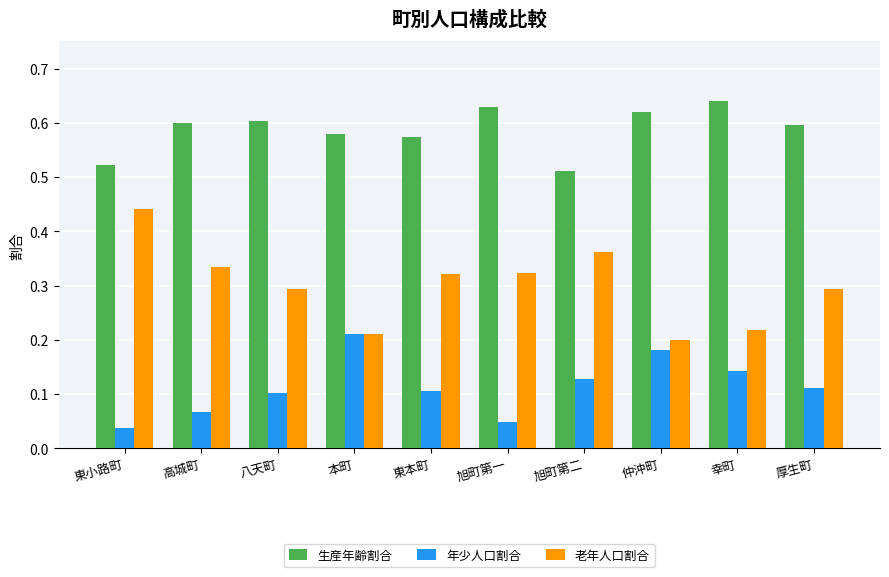

What is the sum of the 生産年齢割合 values at 旭町第一 and 幸町?

1.3